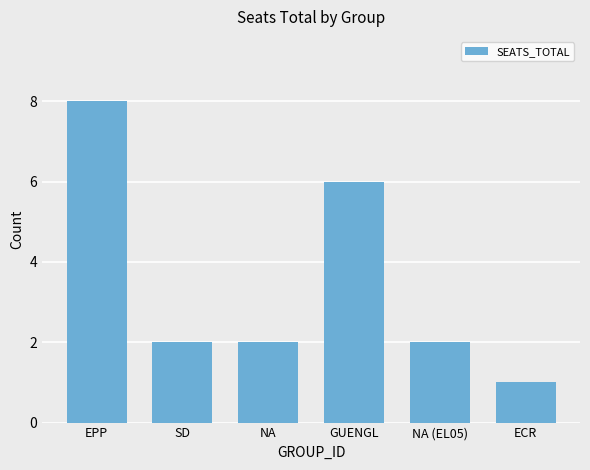

How many series are shown in this chart?

1